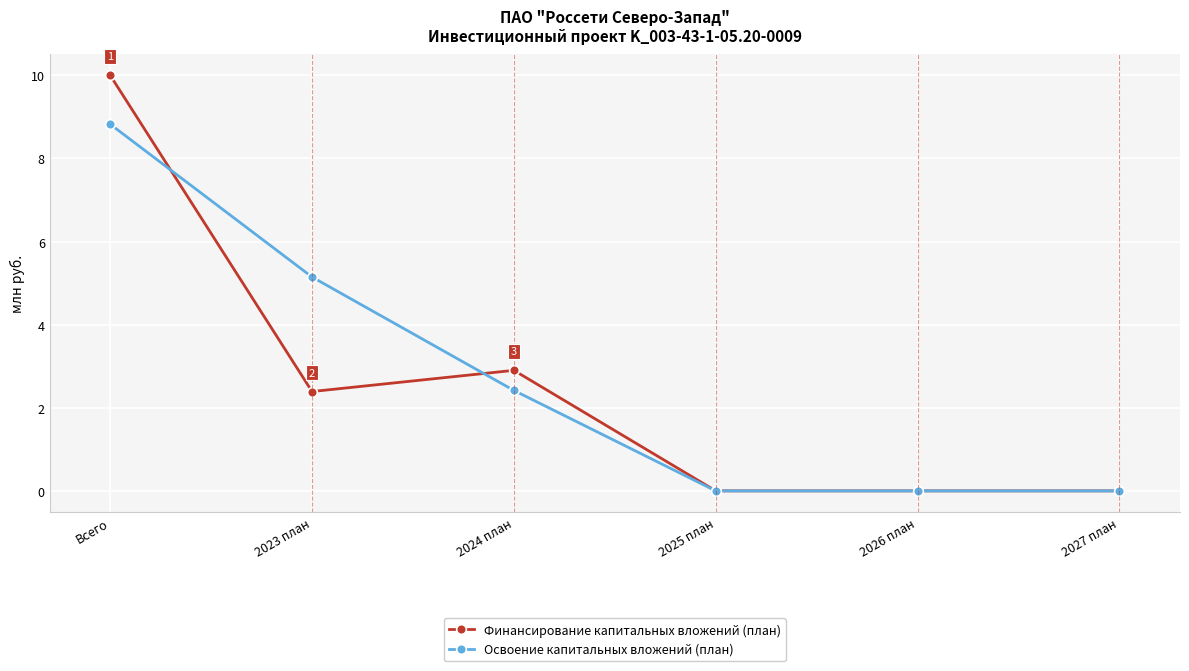

How many lines are shown in the chart?

2